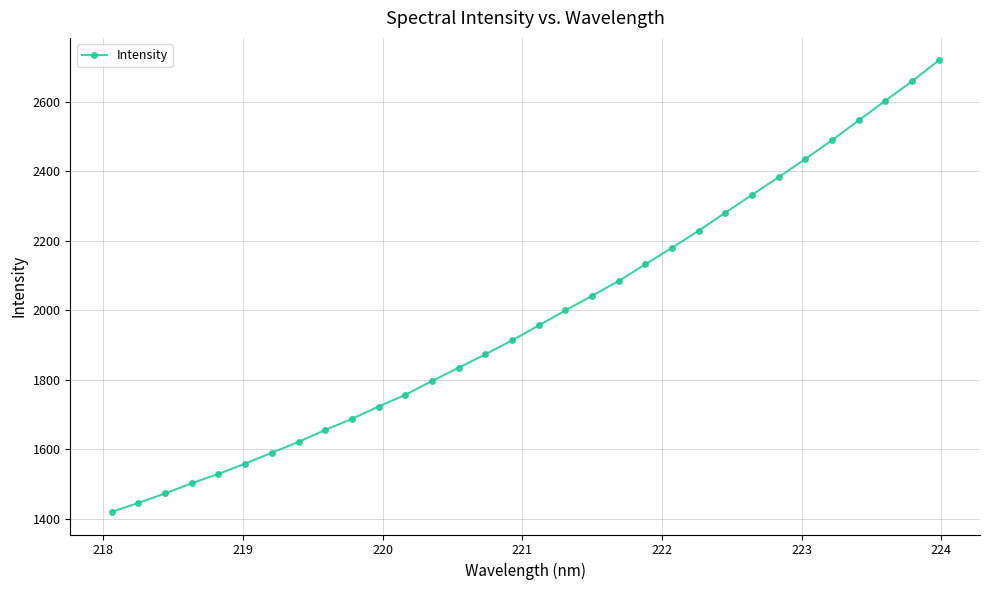

What is the value of the 6th point from the left?

1559.1